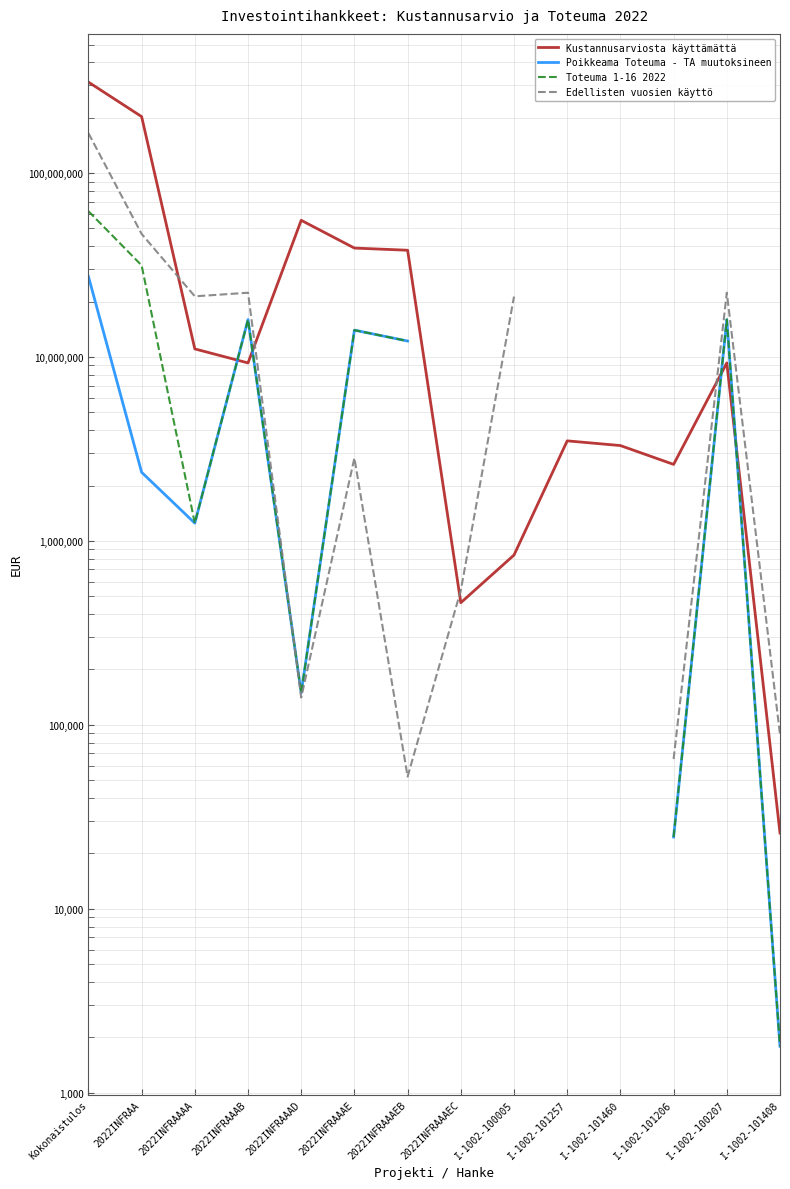

At which label does Edellisten vuosien käyttö reach its minimum?

2022INFRAAAEB